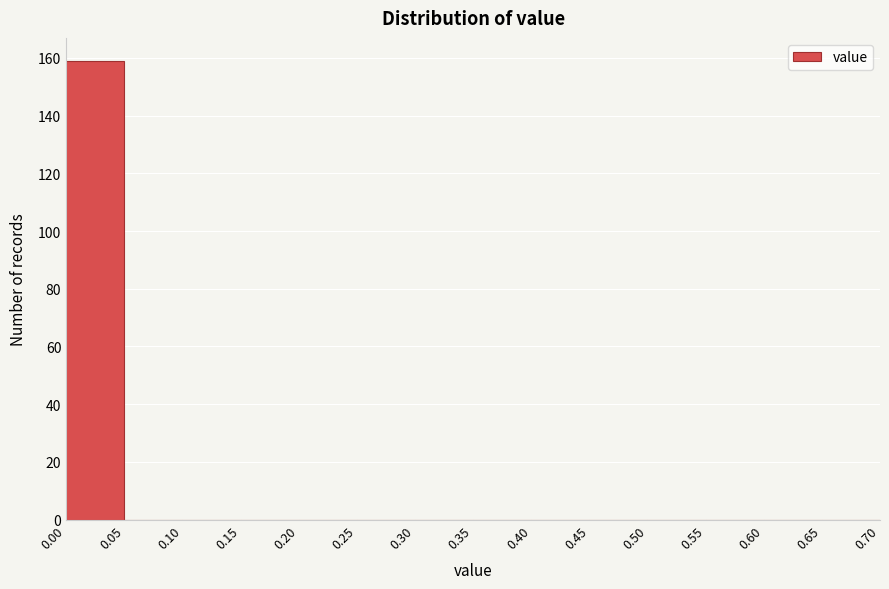

What is the height of the bar covering 0.00 to 0.05 on the x-axis? The values are not printed on the chart, so give them approximately, as read against the axis.

160